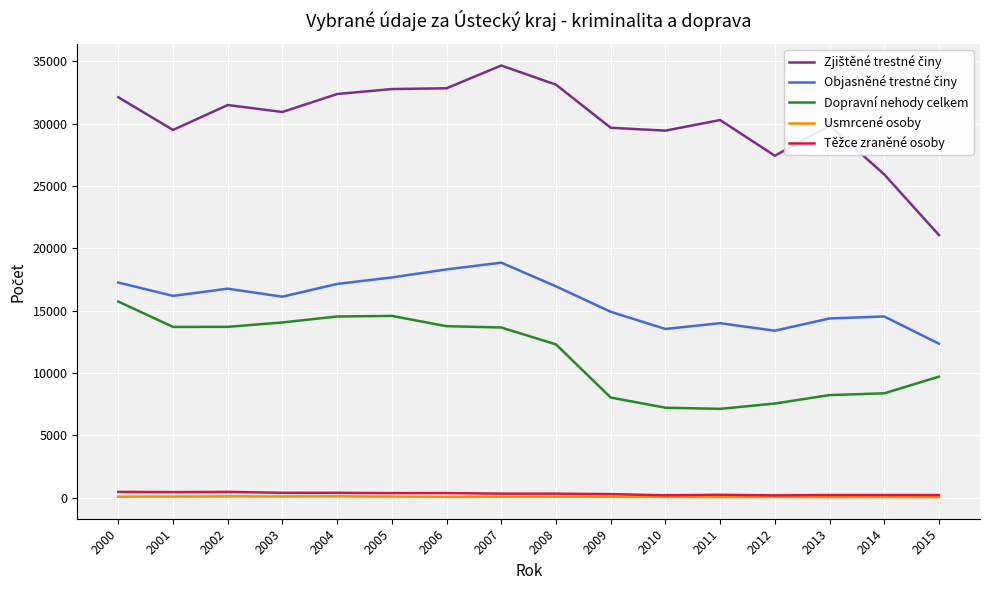

Which category has the highest value across all series?

2007